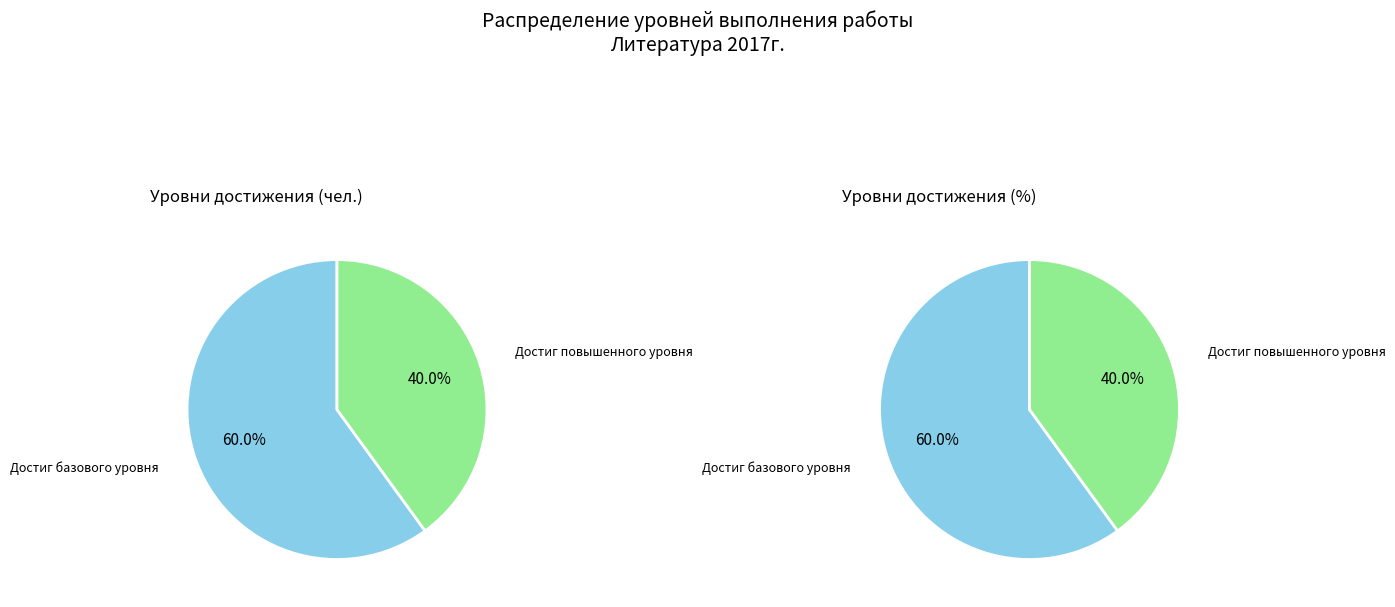

Which has a higher value, Достиг базового уровня or Достиг повышенного уровня?

Достиг базового уровня